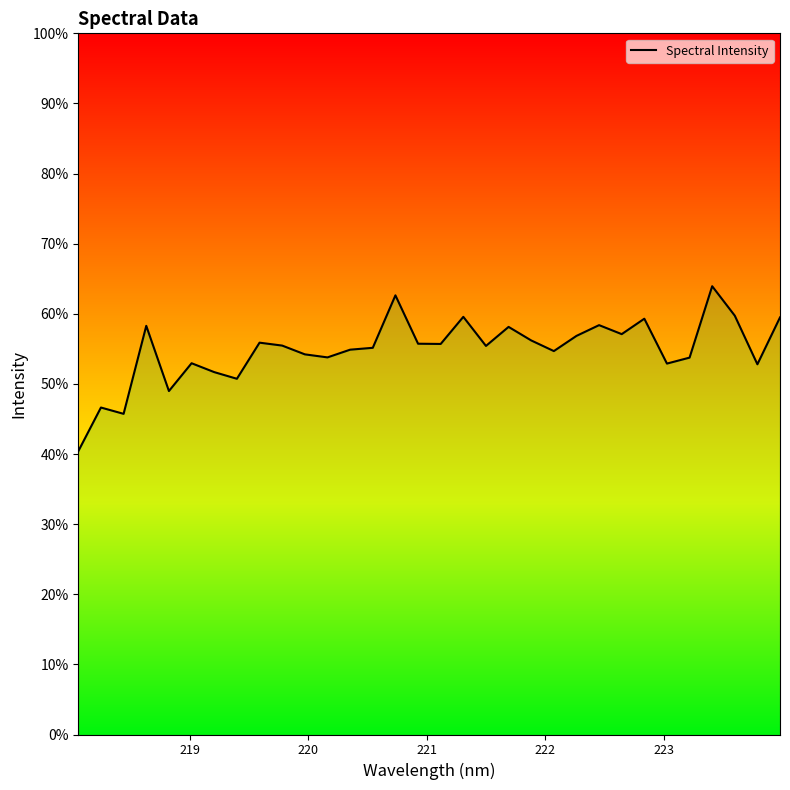

Is this an area chart (filled region under the line)?

Yes